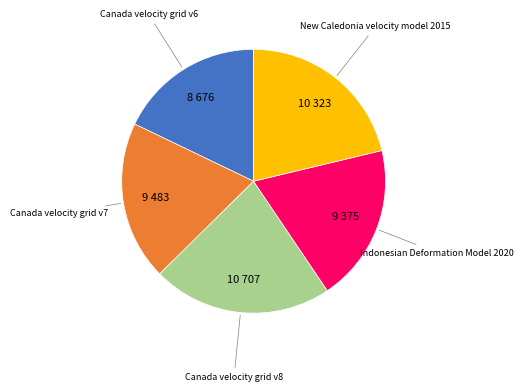

Is there any slice that represents more than half of the pie?

No